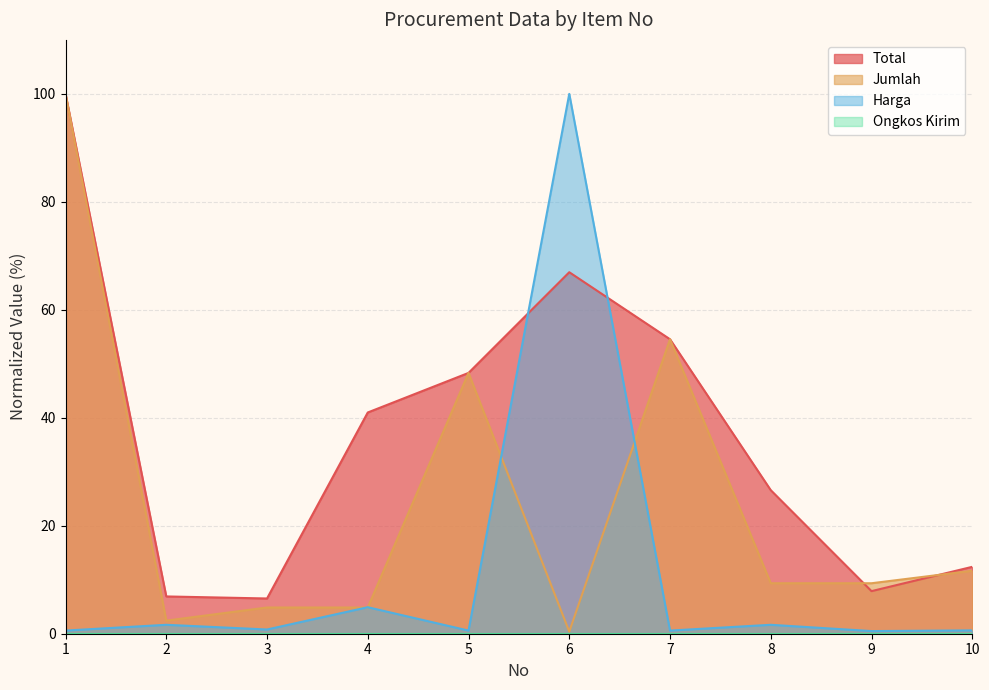

How many data points does each series have?

10